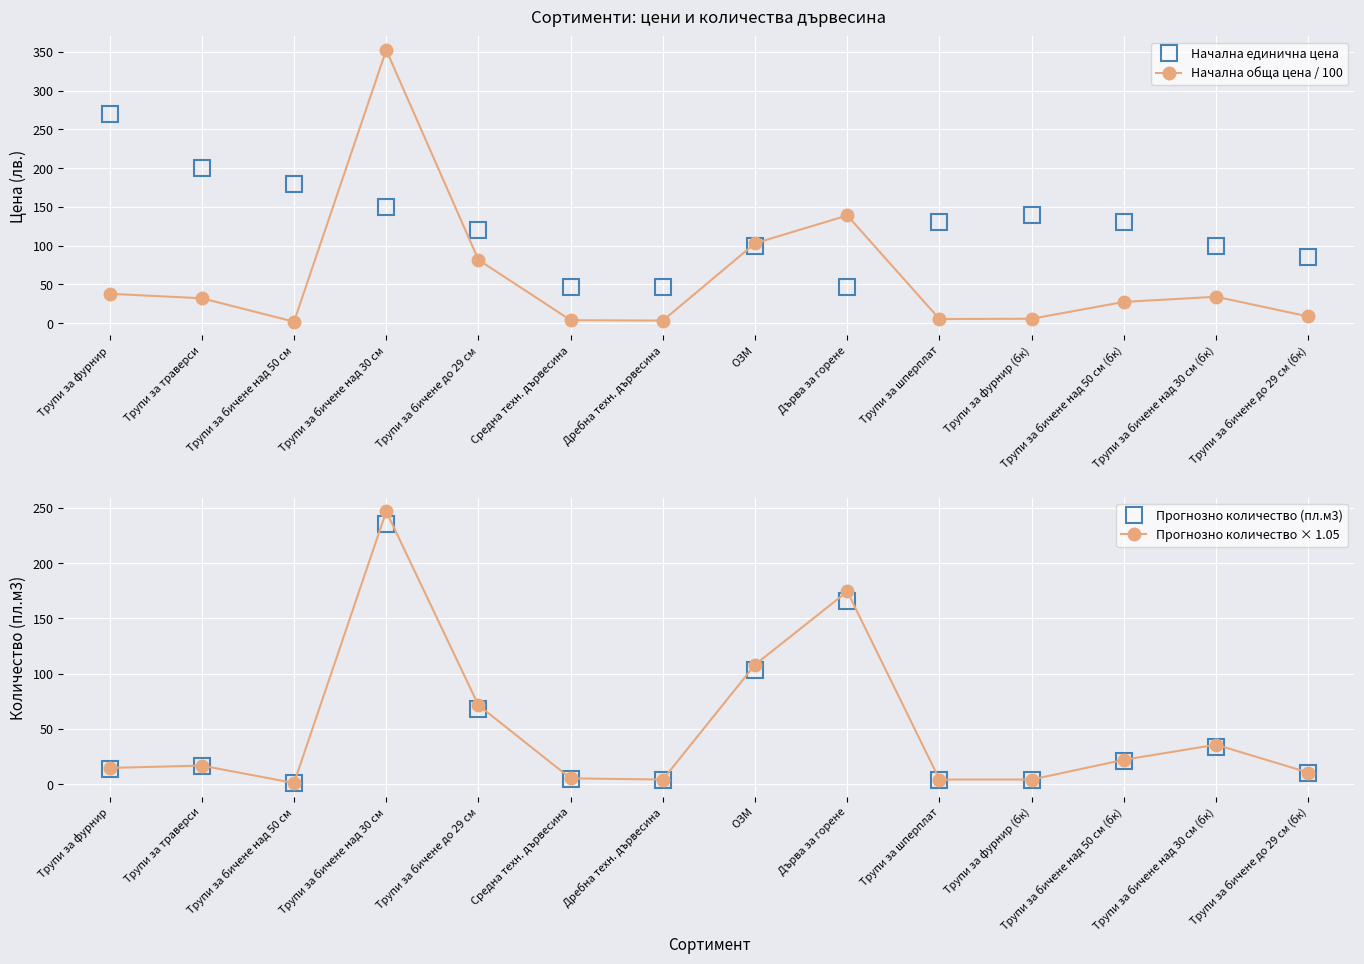

Where is the first local minimum for Прогнозно количество (пл.м3)?

Трупи за бичене над 50 см